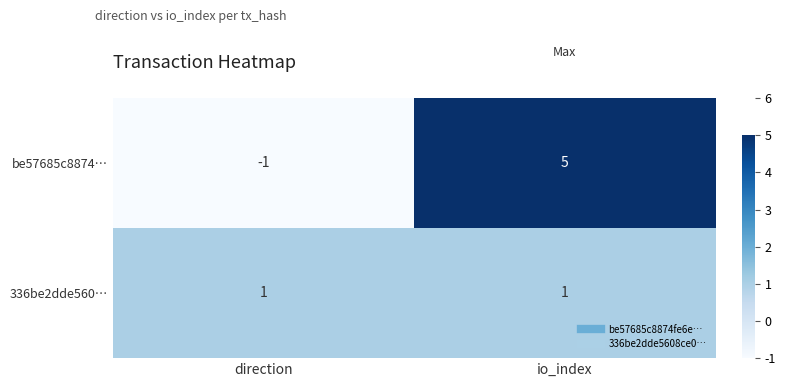

Which series has the largest total across all categories?

be57685c8874…